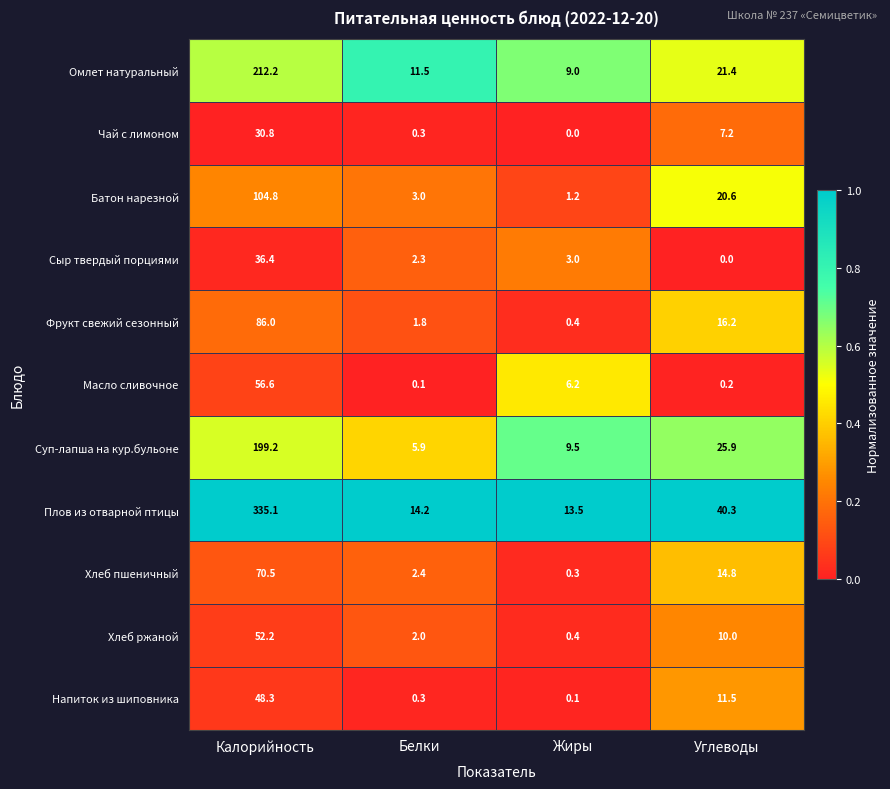

Where is Напиток из шиповника nearest to the value 24?

Углеводы